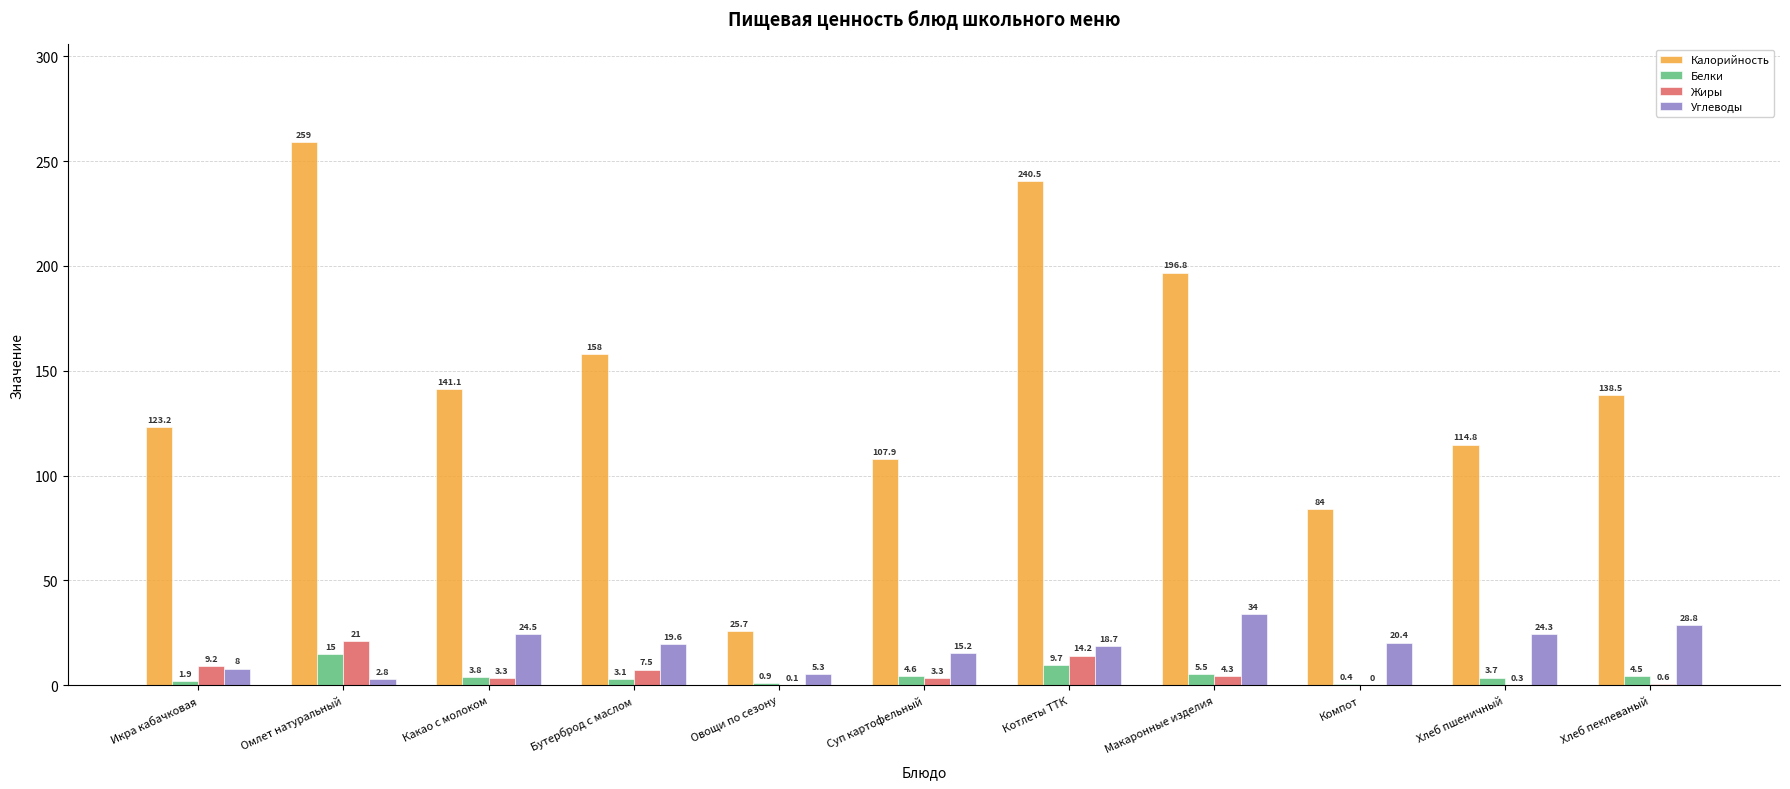

What is the greatest value displayed?

259.0